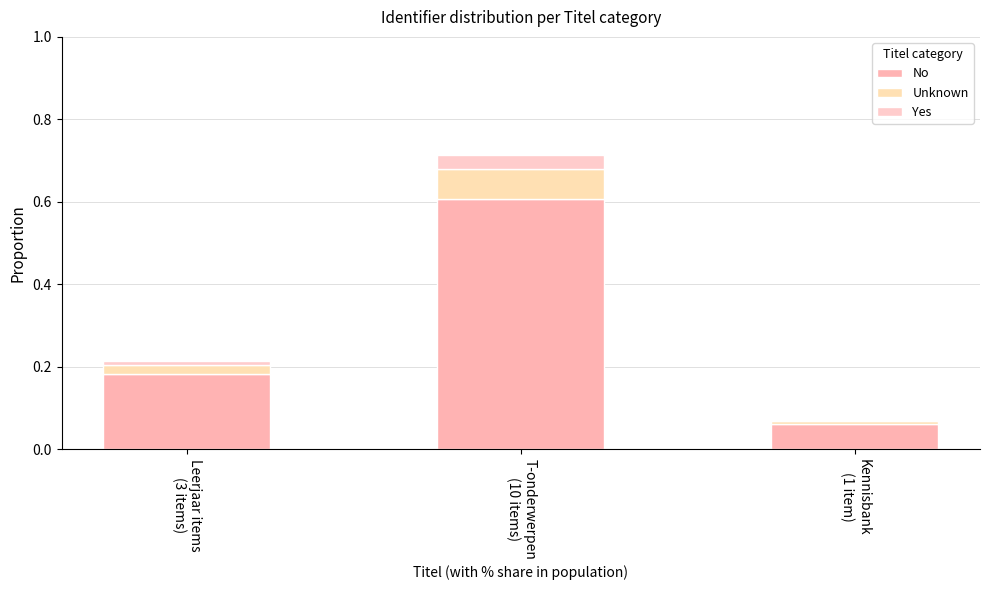

Rank the series by their maximum value, from highest to lowest.

No, Unknown, Yes